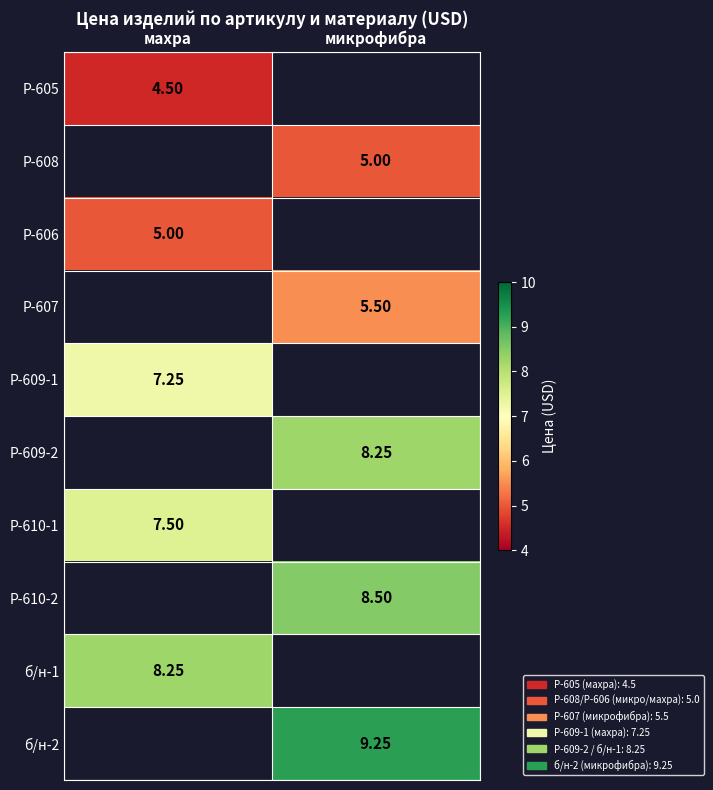

Is the value of Р-610-2 at микрофибра greater than the value of Р-605 at махра?

Yes